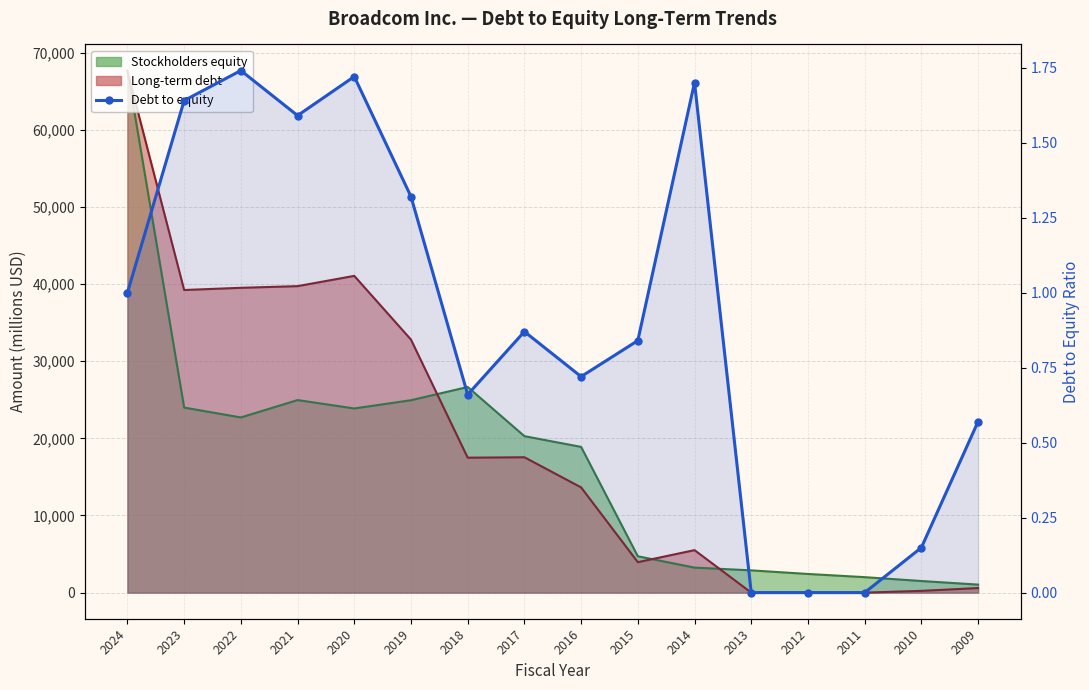

Is it true that the value at 2020 is 1.7?

True